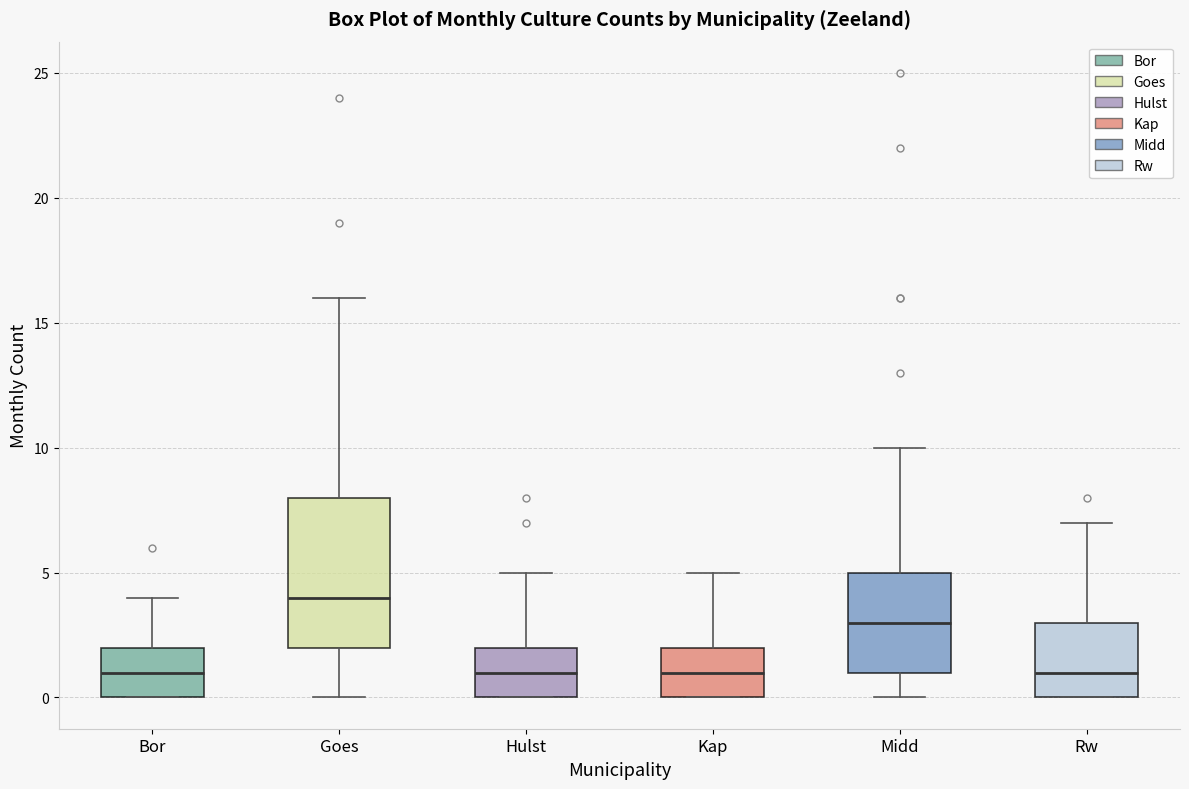

Where does the median line of the box for Rw sit on the y-axis? The values are not printed on the chart, so give them approximately, as read against the axis.

1